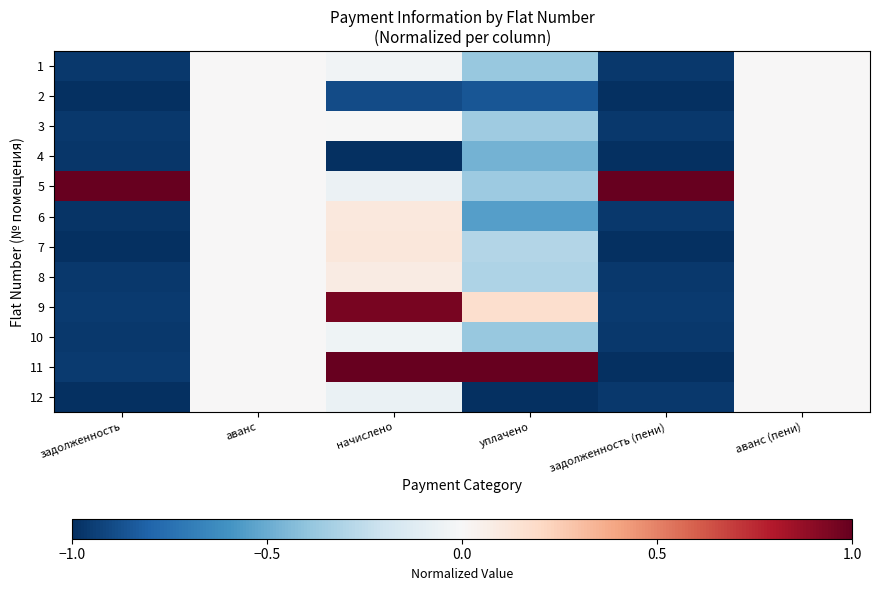

At which category is the sum across all series the highest?

начислено